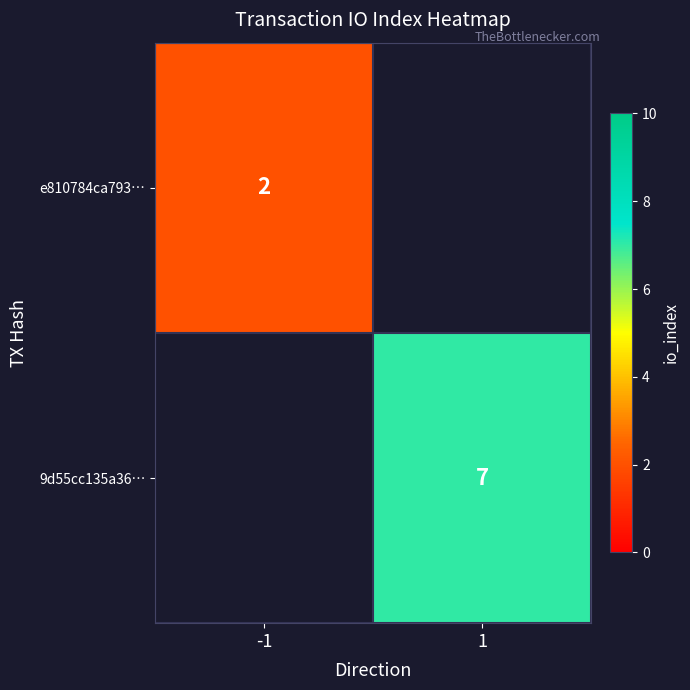

Is it true that 9d55cc135a36… equals 7 at 1?

True